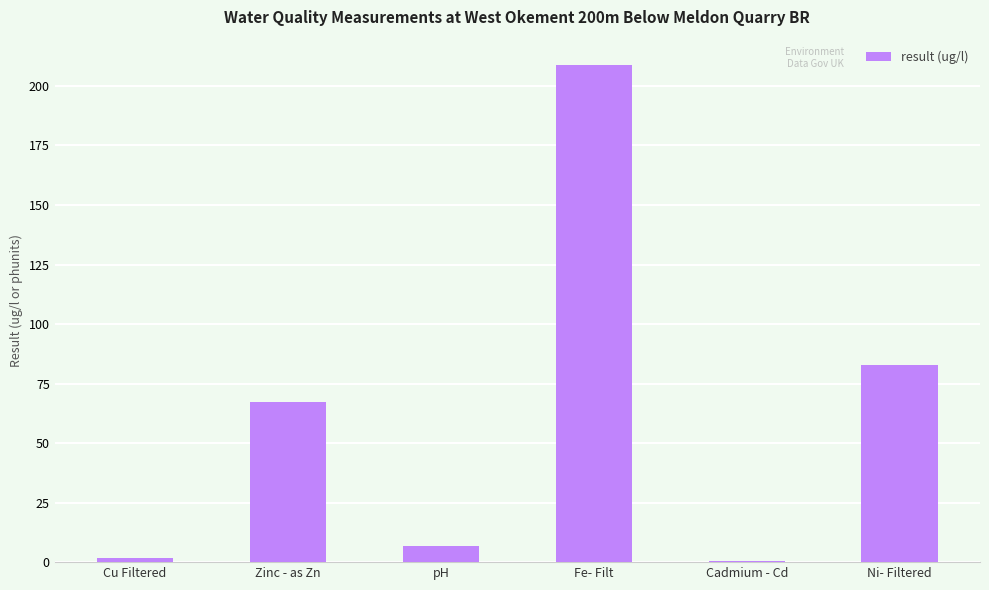

What is the sum of all values?

368.4